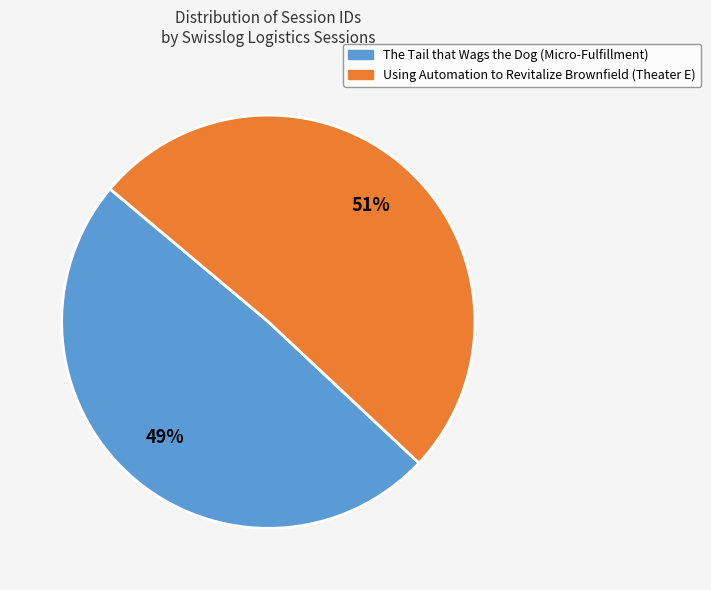

Between Using Automation to Revitalize Brownfield (Theater E) and The Tail that Wags the Dog (Micro-Fulfillment), which is larger?

Using Automation to Revitalize Brownfield (Theater E)